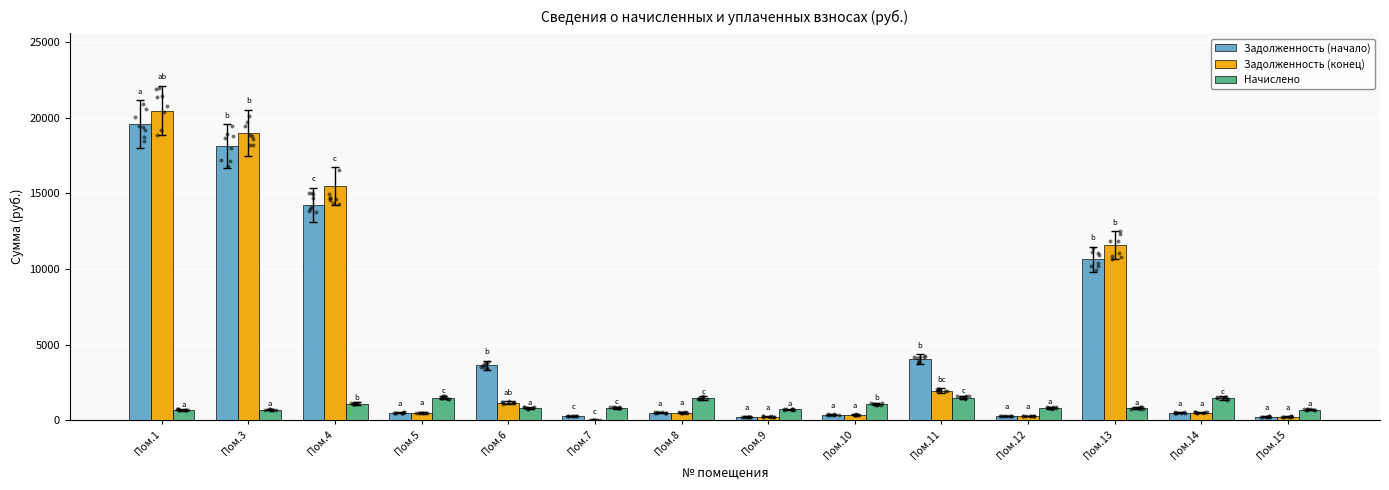

What is the total value across all series at Пом.9?

1174.2